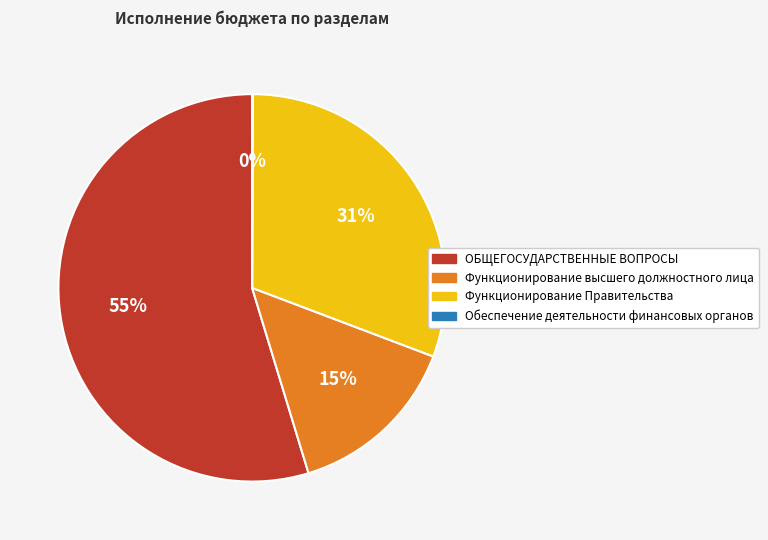

Is there any slice that represents more than half of the pie?

Yes